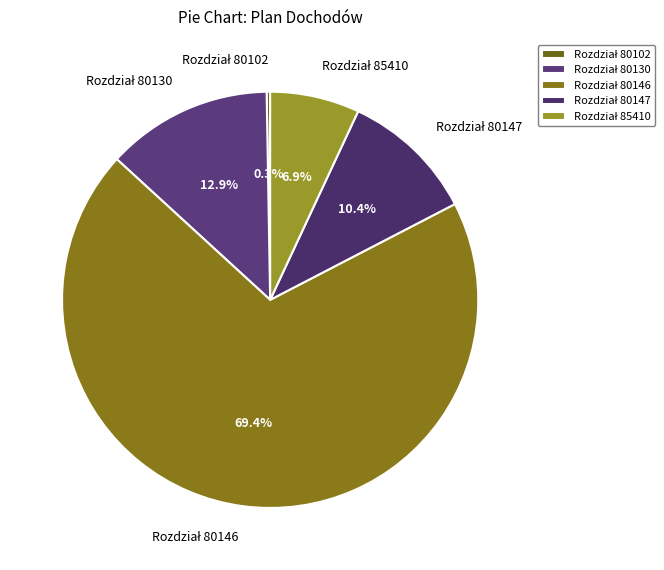

To the nearest percent, what is the difference between the largest and smallest slice percentages?

69%